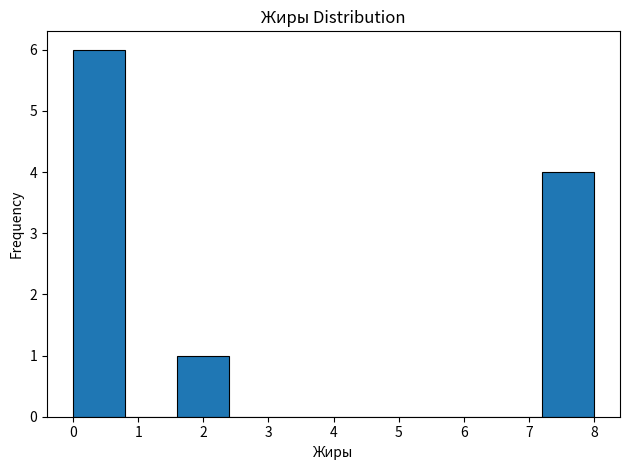

Reading left to right, transcribe this chart: for each bar, give the range it covers on the x-axis and its height. The values are not printed on the chart, so give them approximately, as read against the axis.

0.0 to 0.8: 6
0.8 to 1.6: 0
1.6 to 2.4: 1
2.4 to 3.2: 0
3.2 to 4.0: 0
4.0 to 4.8: 0
4.8 to 5.6: 0
5.6 to 6.4: 0
6.4 to 7.2: 0
7.2 to 8.0: 4